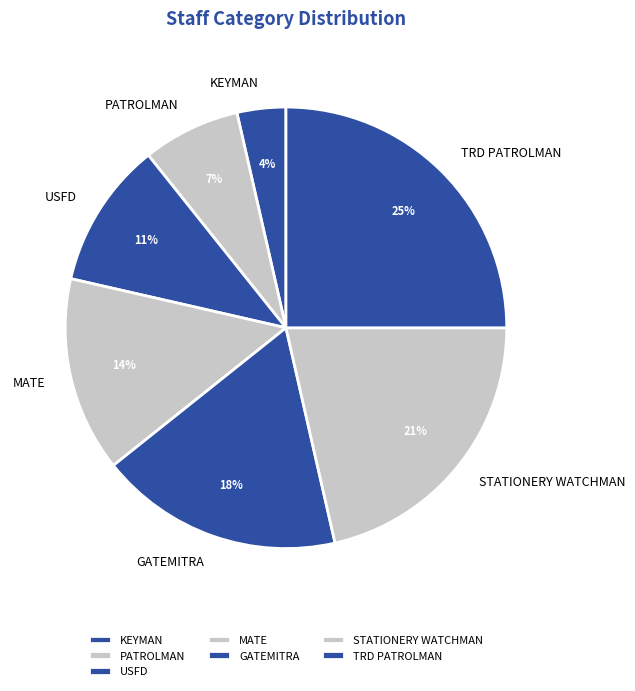

To the nearest percent, what is the difference between the largest and smallest slice percentages?

21%